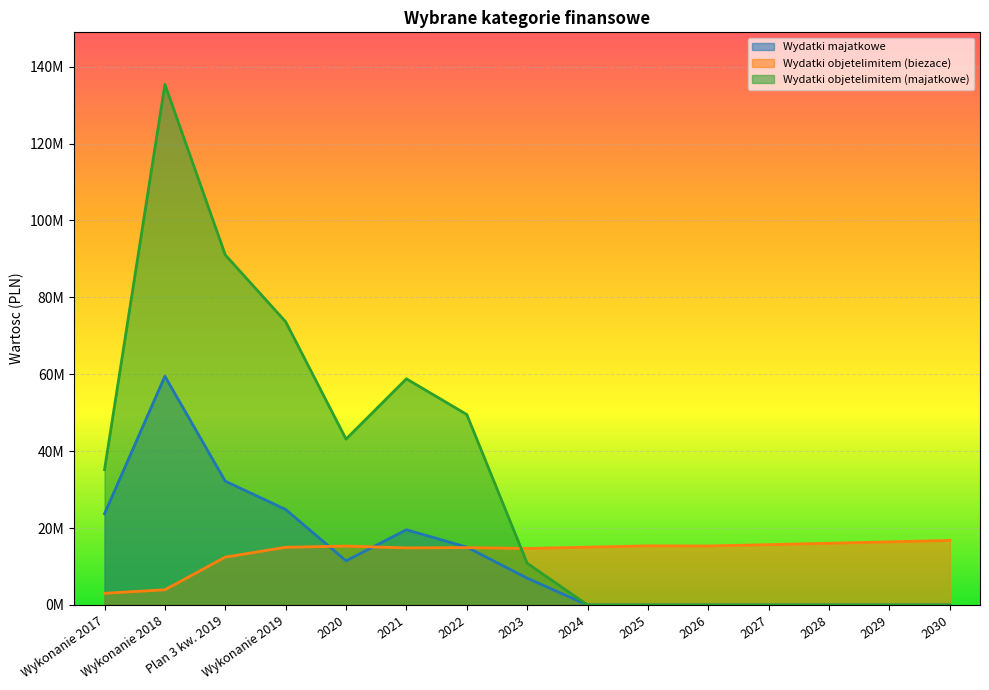

Reading left to right, what are all the values shown in this chart?

Wydatki majatkowe: 23732669.3	59499167.7	32193123.3	24845142.8	11482089.1	19565253.4	15057399.8	6978416.0	0.0	0.0	0.0	0.0	0.0	0.0	0.0
Wydatki objetelimitem (biezace): 3041437.6	3956872.1	12446188.2	15010422.4	15316233.7	14849156.3	14921562.9	14701248.0	15036133.0	15379368.0	15342605.0	15693446.0	16053024.0	16421566.0	16799293.0
Wydatki objetelimitem (majatkowe): 35205747.6	135386939.8	91037135.0	73660591.3	43141559.4	58819067.9	49537987.5	10856416.0	0.0	0.0	0.0	0.0	0.0	0.0	0.0